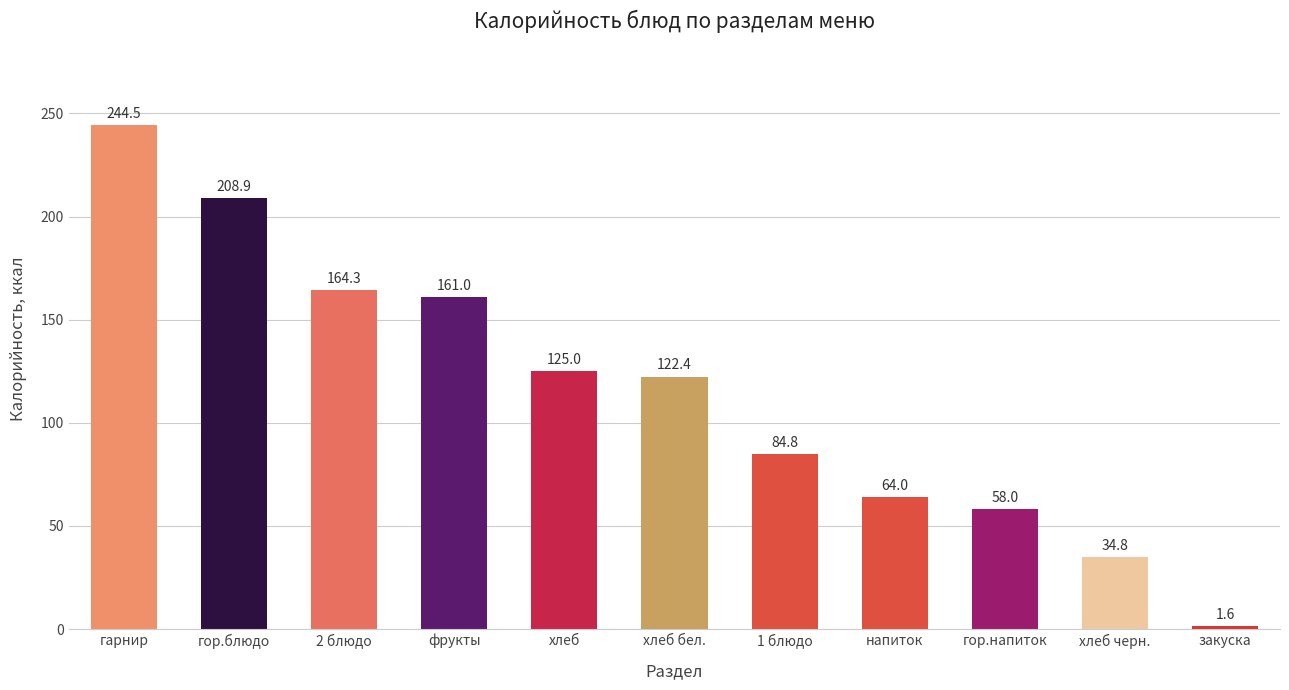

What is the change in value from хлеб to напиток?

-61.0